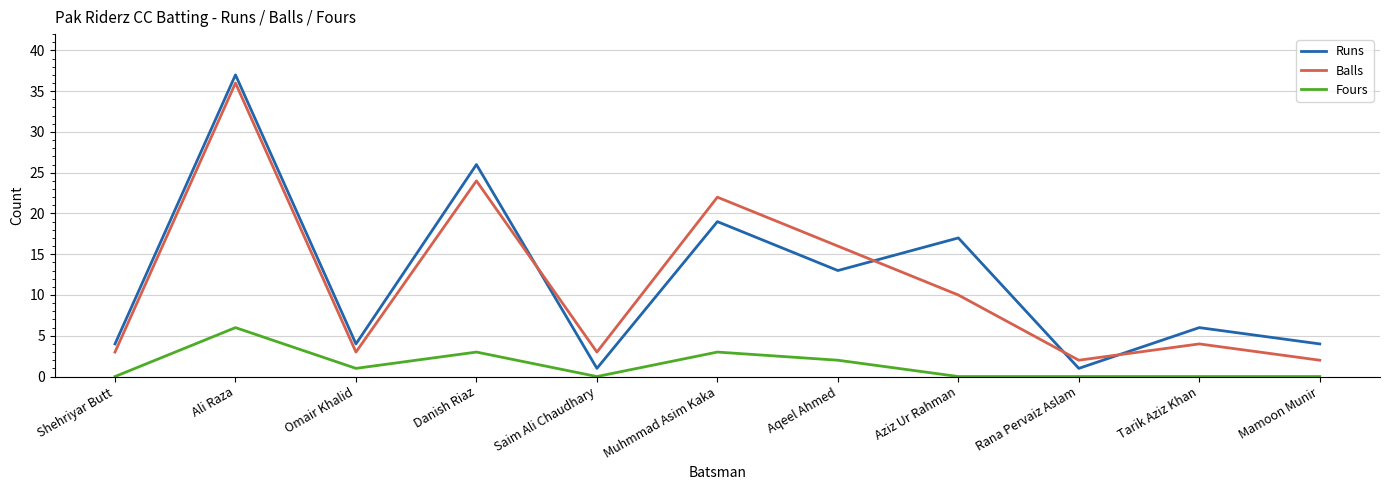

What is the greatest value displayed?

37